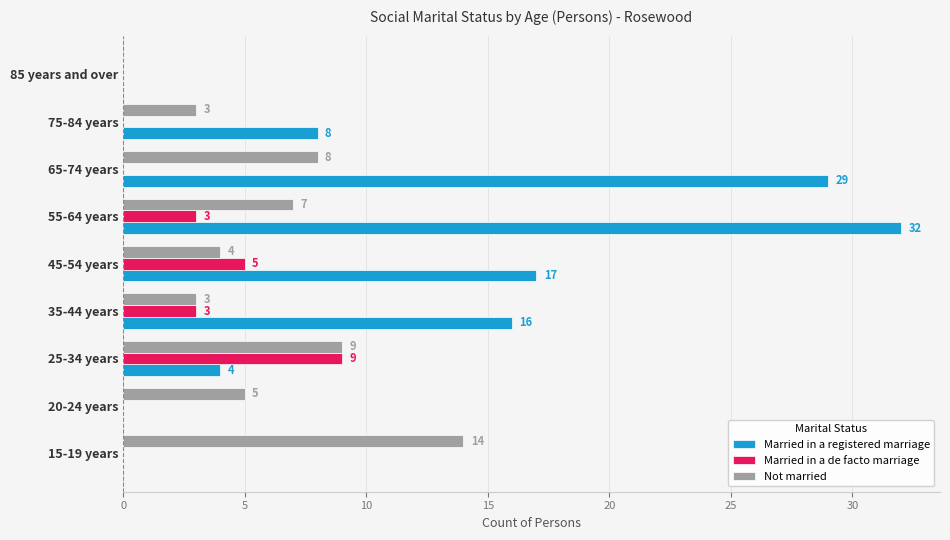

What is the sum of all Married in a de facto marriage values?

20